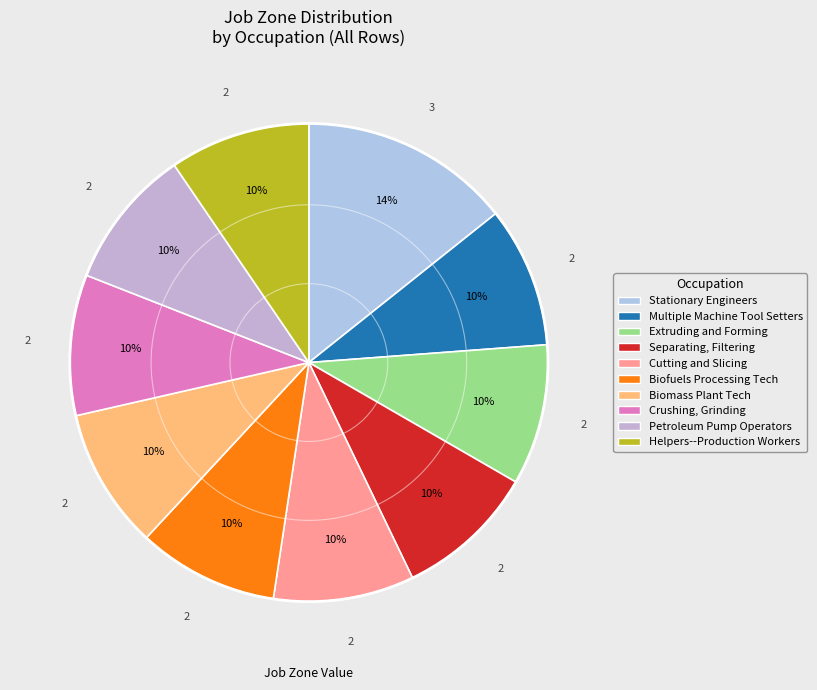

To the nearest percent, what is the average slice percentage?

10%